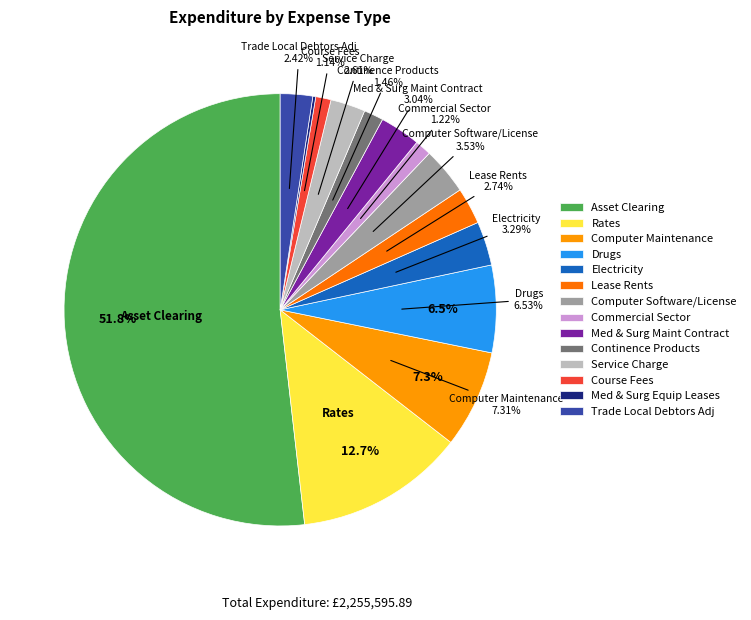

Is the sum of Continence Products and Med & Surg Maint Contract greater than half?

No